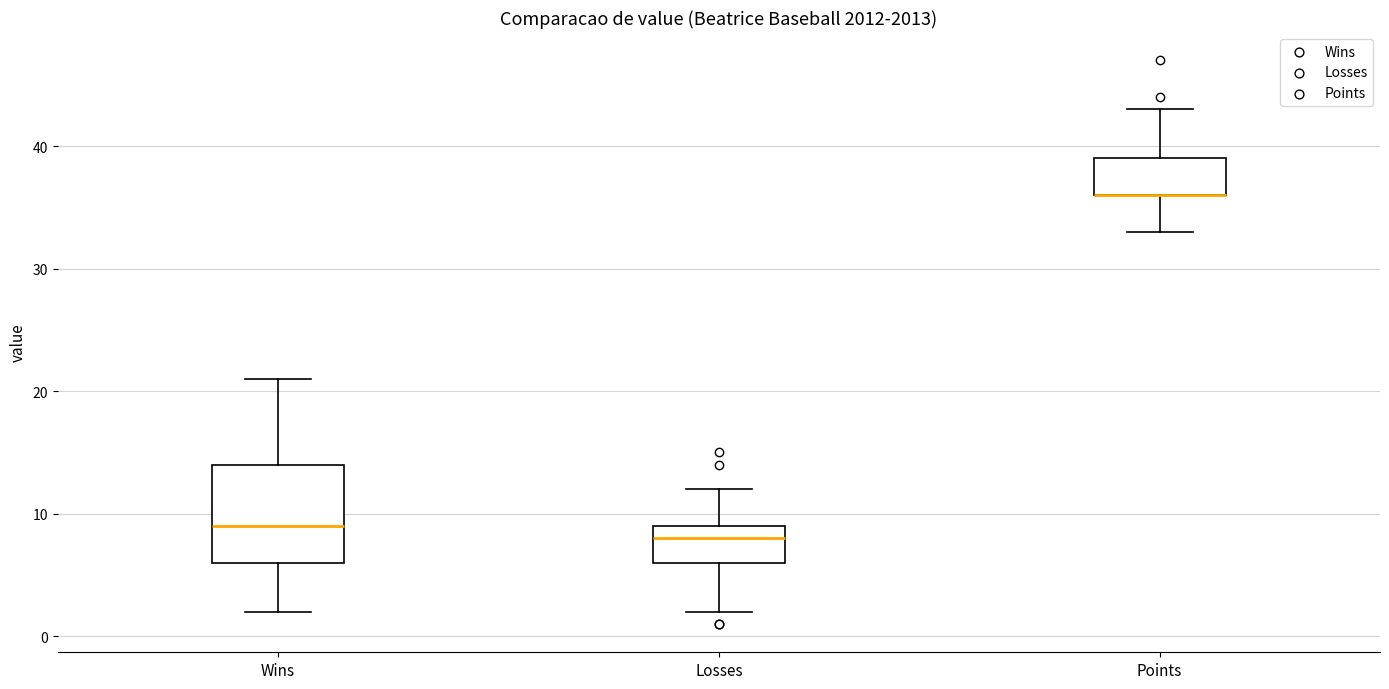

Which box is the tallest, from its lower edge to its upper edge?

Wins